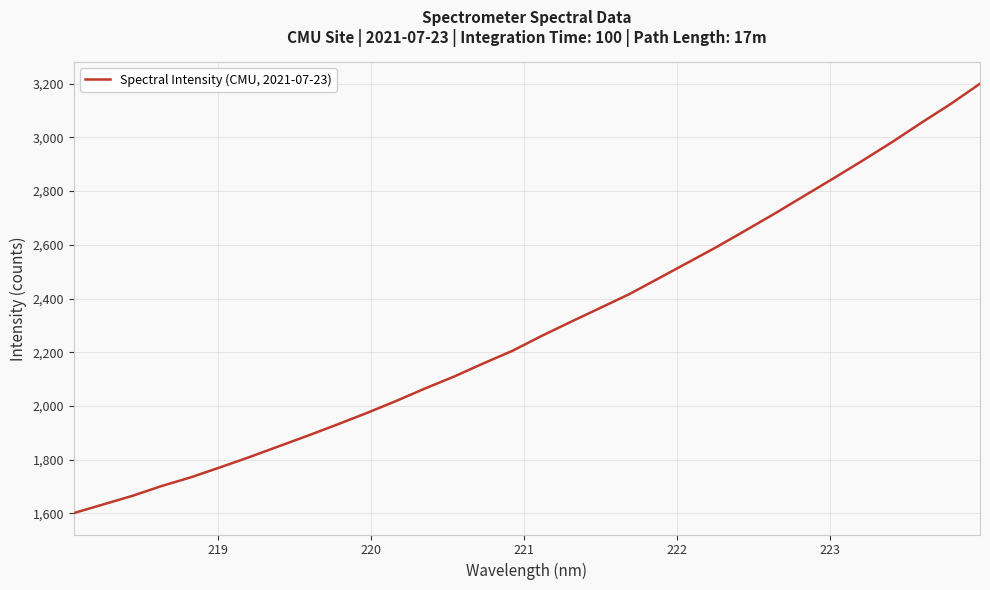

What is the smallest value displayed?

1601.0